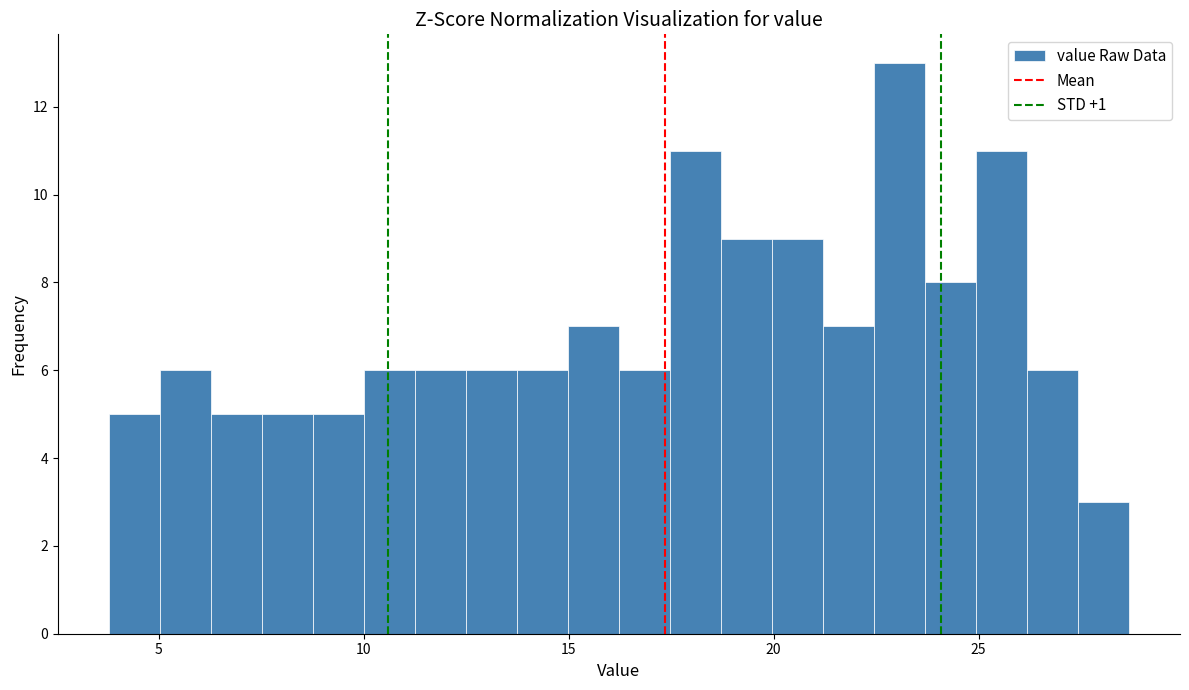

Around what value on the x-axis is the tallest bar? Give the approximate position of its centre, as read against the axis.

23.0